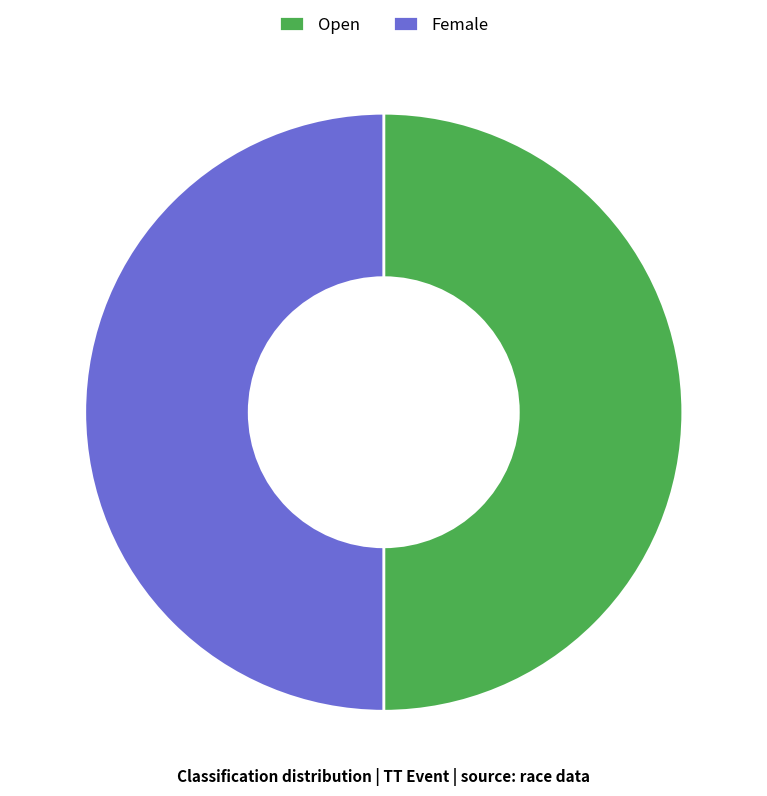

Is the sum of Open and Female greater than half?

Yes